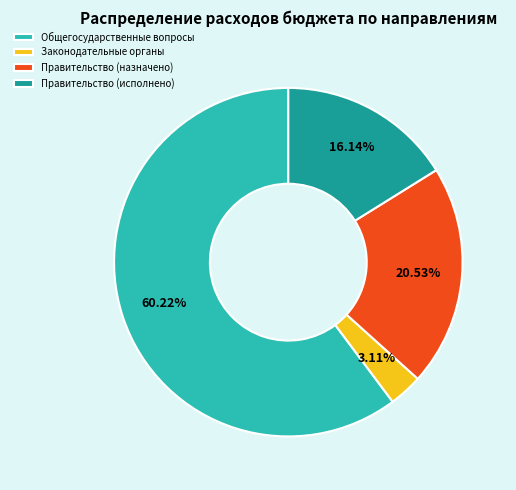

Which slice is the smallest?

Законодательные органы